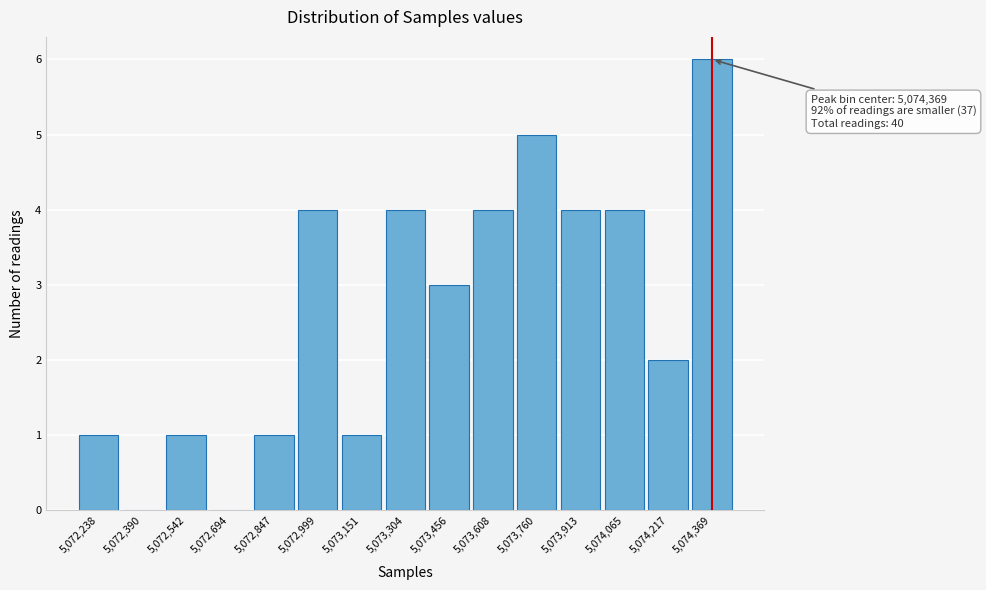

Which range on the x-axis has the tallest bar?

5074300 to 5074440